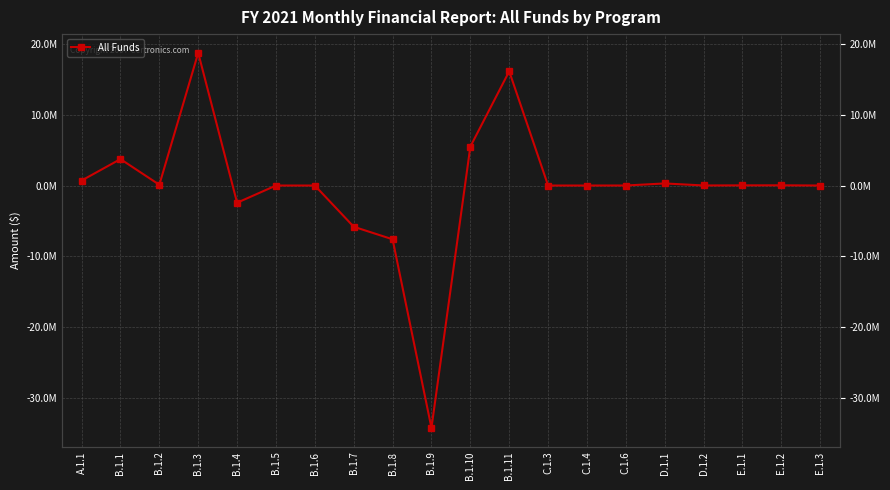

List the labels in order of value, smallest first.

B.1.9, B.1.8, B.1.7, B.1.4, B.1.5, B.1.6, C.1.3, C.1.4, E.1.3, C.1.6, D.1.2, E.1.1, E.1.2, B.1.2, D.1.1, A.1.1, B.1.1, B.1.10, B.1.11, B.1.3